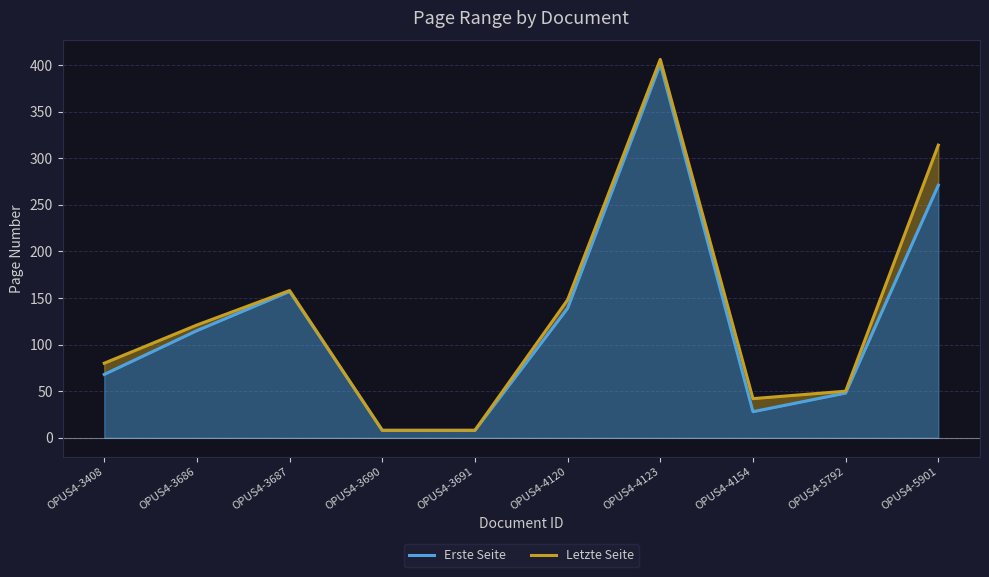

True or false: Erste Seite has more than 0 interior local peaks.

True